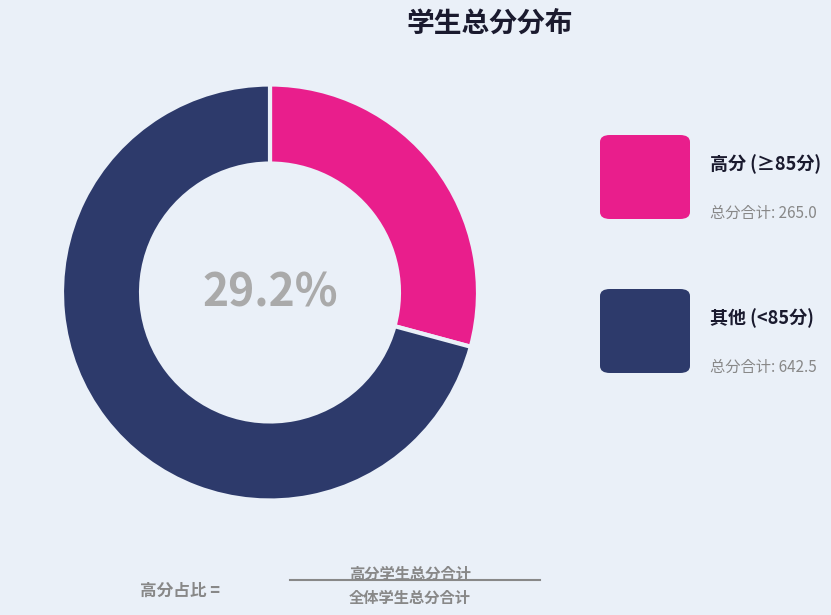

Does any single category account for the majority?

Yes